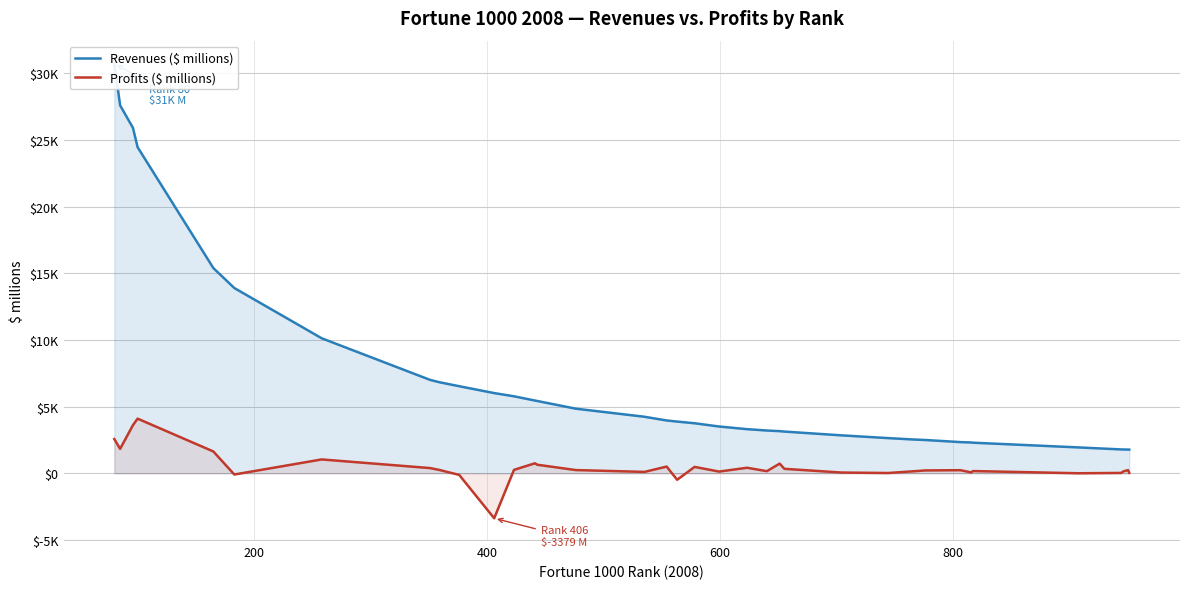

Which series has the largest total across all categories?

Revenues ($ millions)